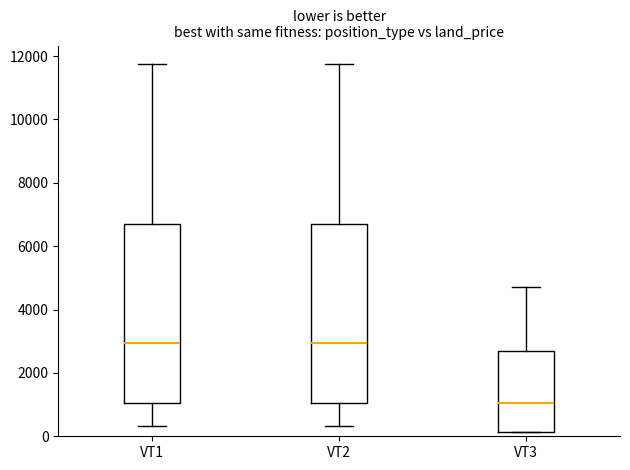

Which box has the lowest median line?

VT3